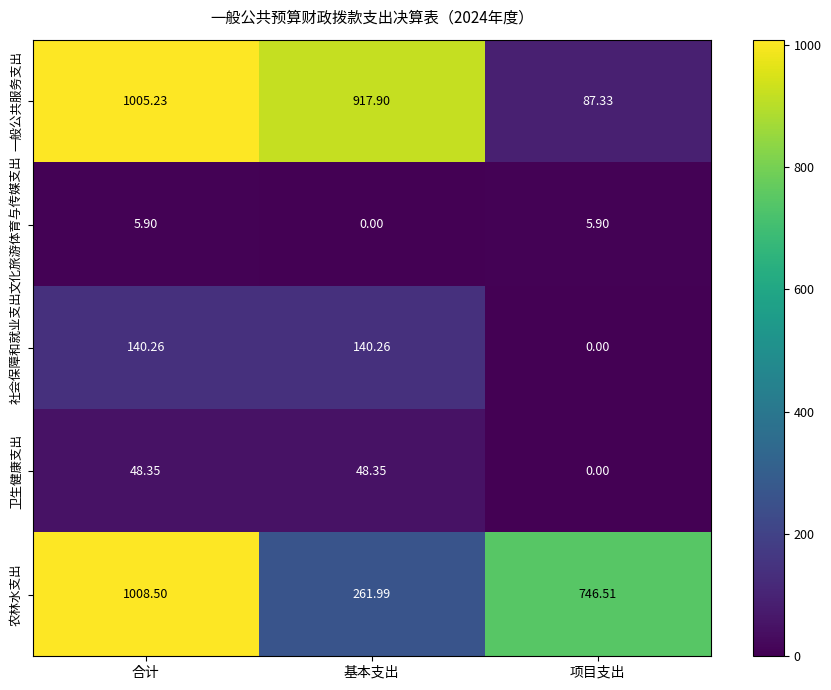

Which category has the highest value in the 农林水支出 series?

合计